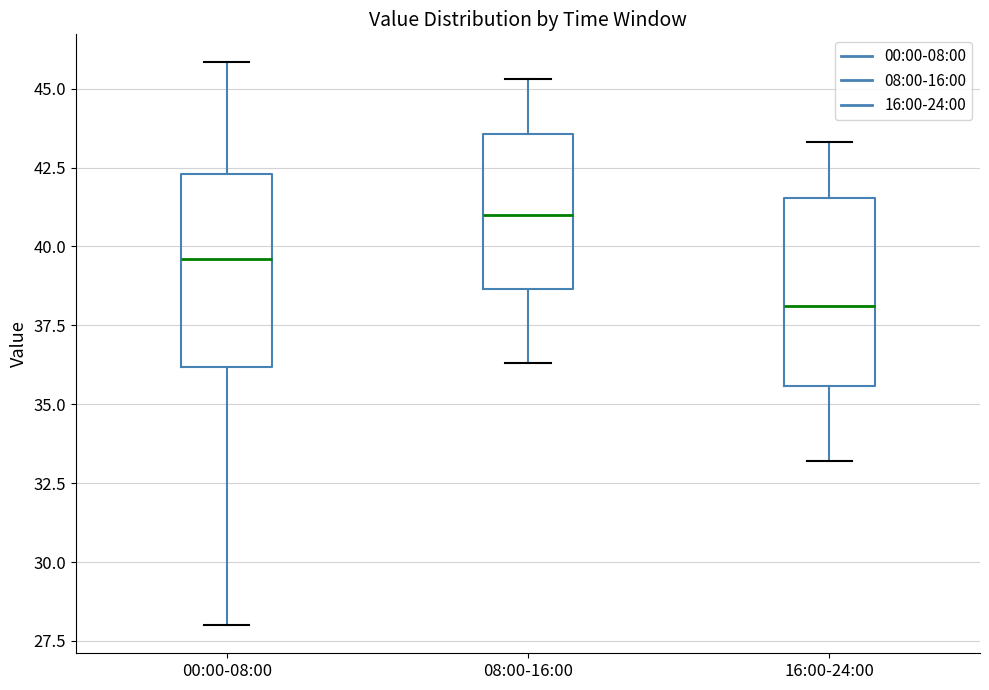

Where does the lower whisker of the box for 16:00-24:00 end on the y-axis? The values are not printed on the chart, so give them approximately, as read against the axis.

33.0